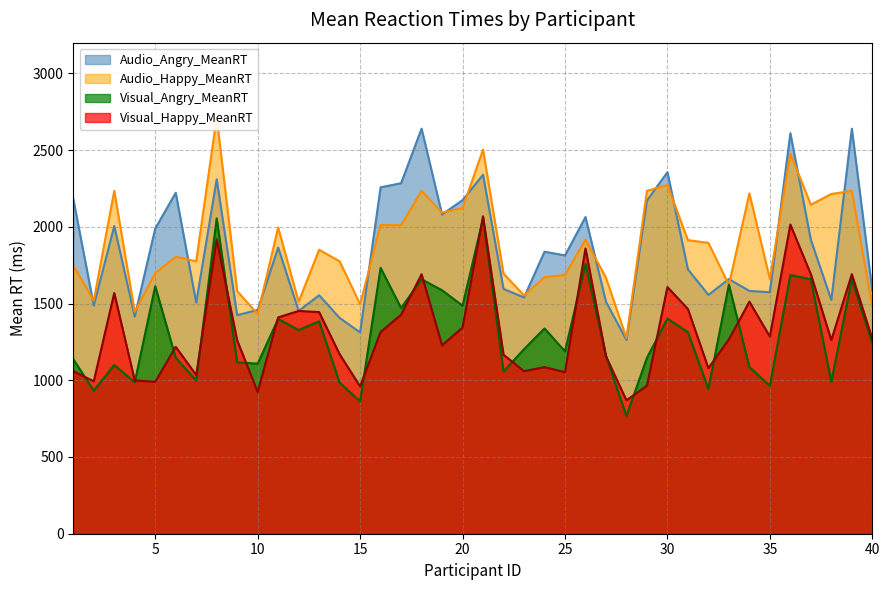

Where is Audio_Angry_MeanRT nearest to the value 1951?

37